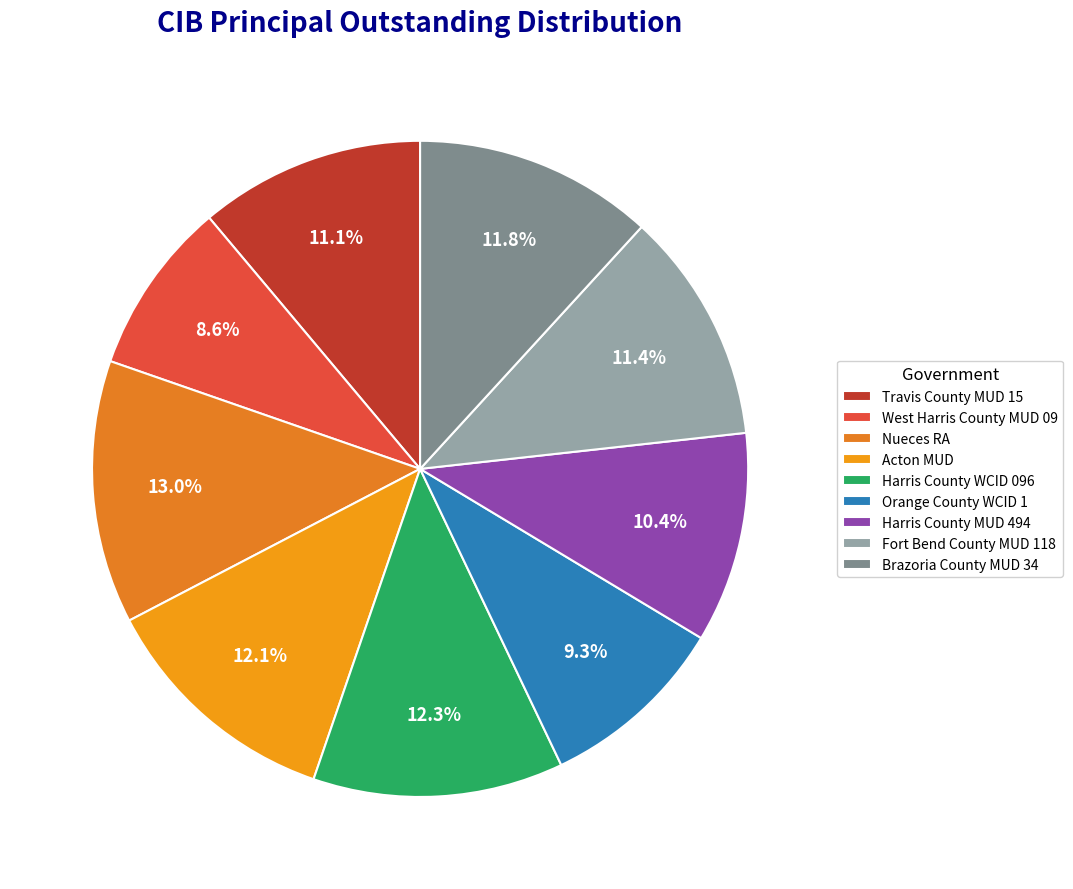

Does Nueces RA represent more than half of the total?

No